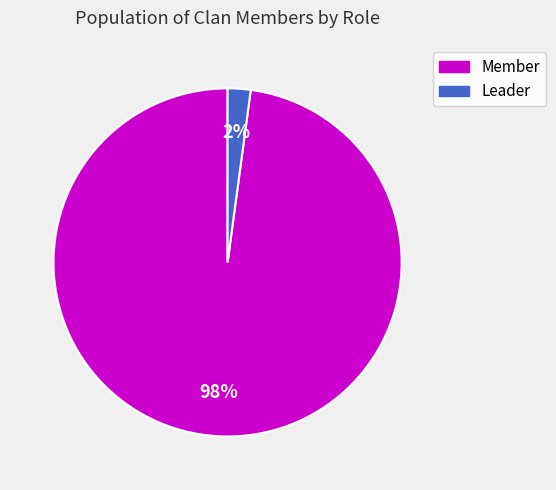

Which category has the biggest portion of the pie?

Member